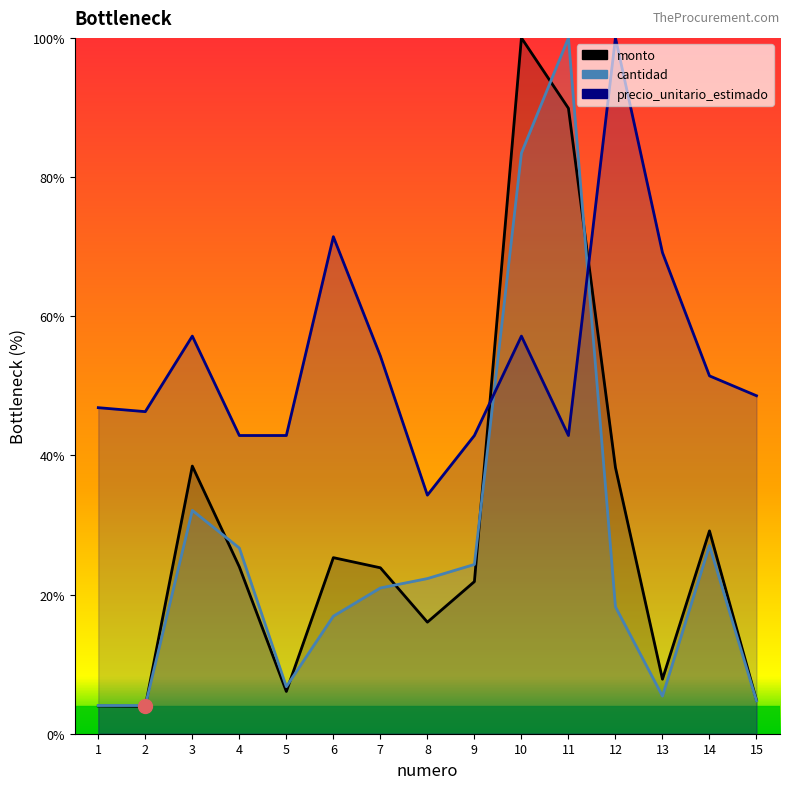

True or false: precio_unitario_estimado and monto cross at least once.

True